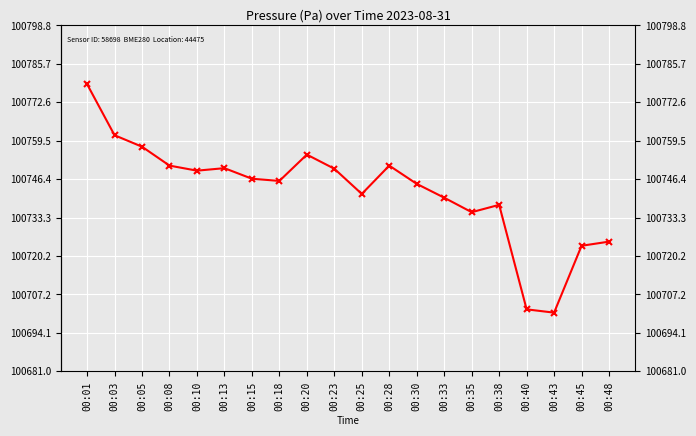

What is the value of the 3rd point from the left?

100757.5